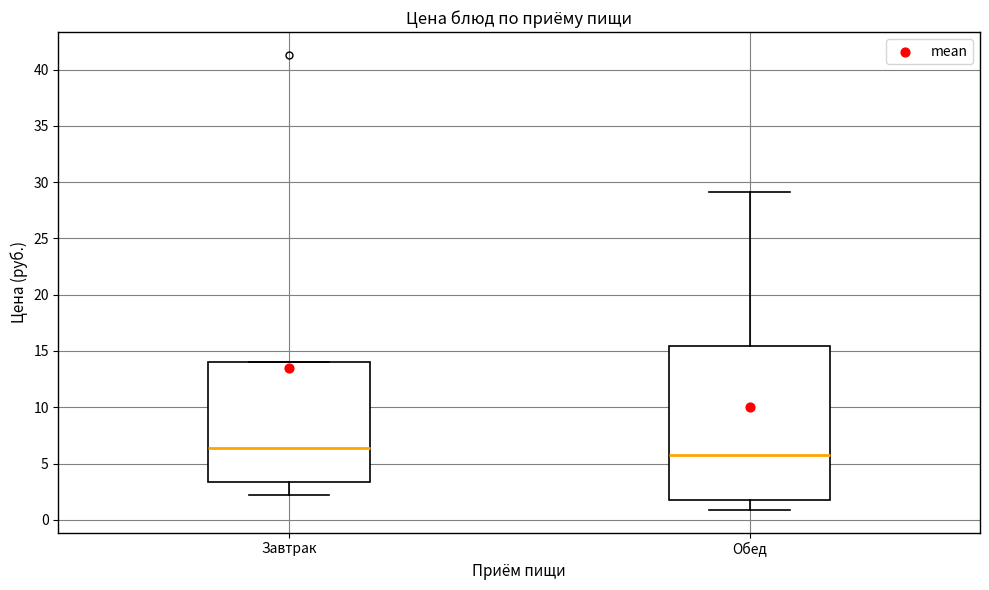

Reading left to right, transcribe this box plot: for each box, give where its median line is, the range the box spans, and where its two whiskers end, as read against the y-axis. The values are not printed on the chart, so give them approximately, as read against the axis.

Завтрак: median 6.5, box 3.5 to 14.0, whiskers 2.0 to 14.0
Обед: median 5.5, box 2.0 to 15.5, whiskers 1.0 to 29.0